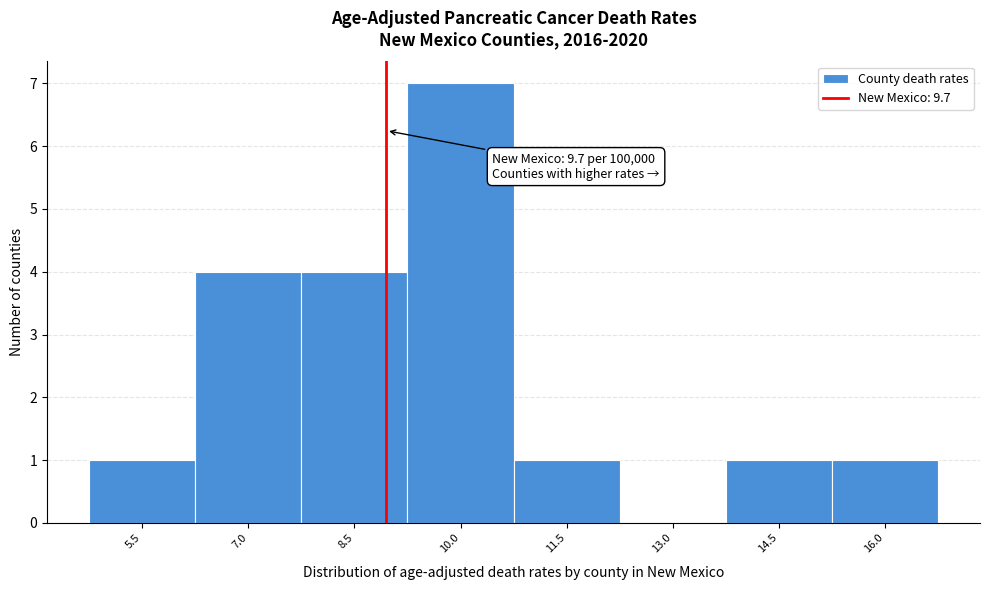

Reading left to right, extract all data points from this chart.

5.5=1	7.0=4	8.5=4	10.0=7	11.5=1	13.0=0	14.5=1	16.0=1